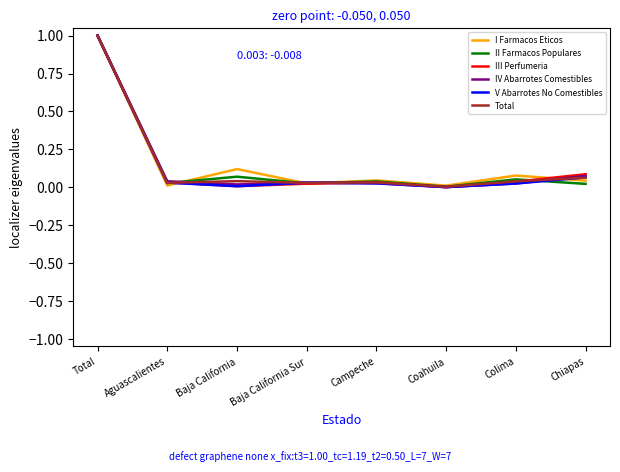

True or false: II Farmacos Populares has a value of 0.1 at Colima.

True